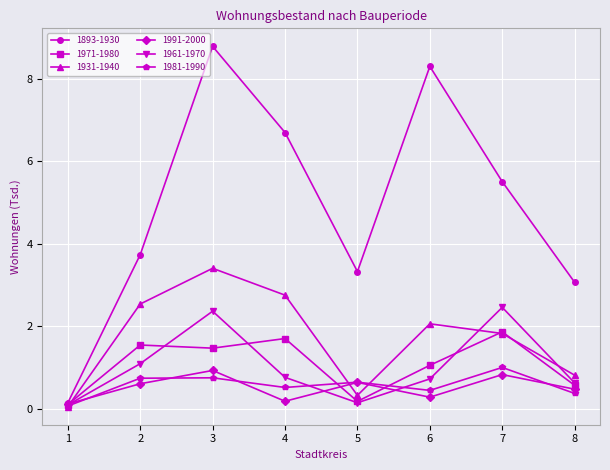

What is the value of the 1931-1940 point at the 1st from the left?

0.1